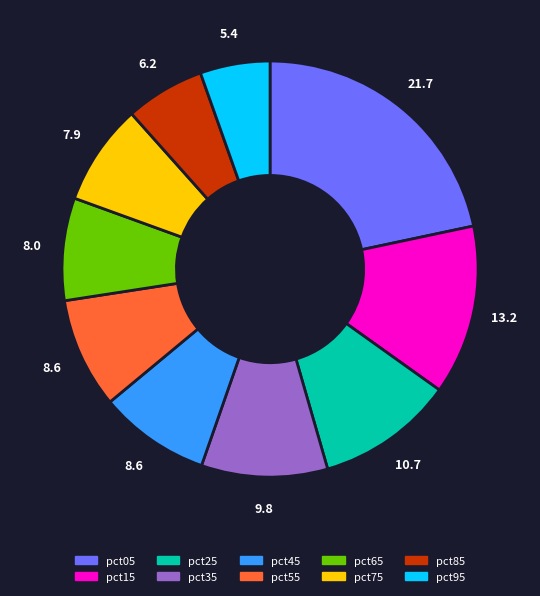

Which slice is the smallest?

pct95